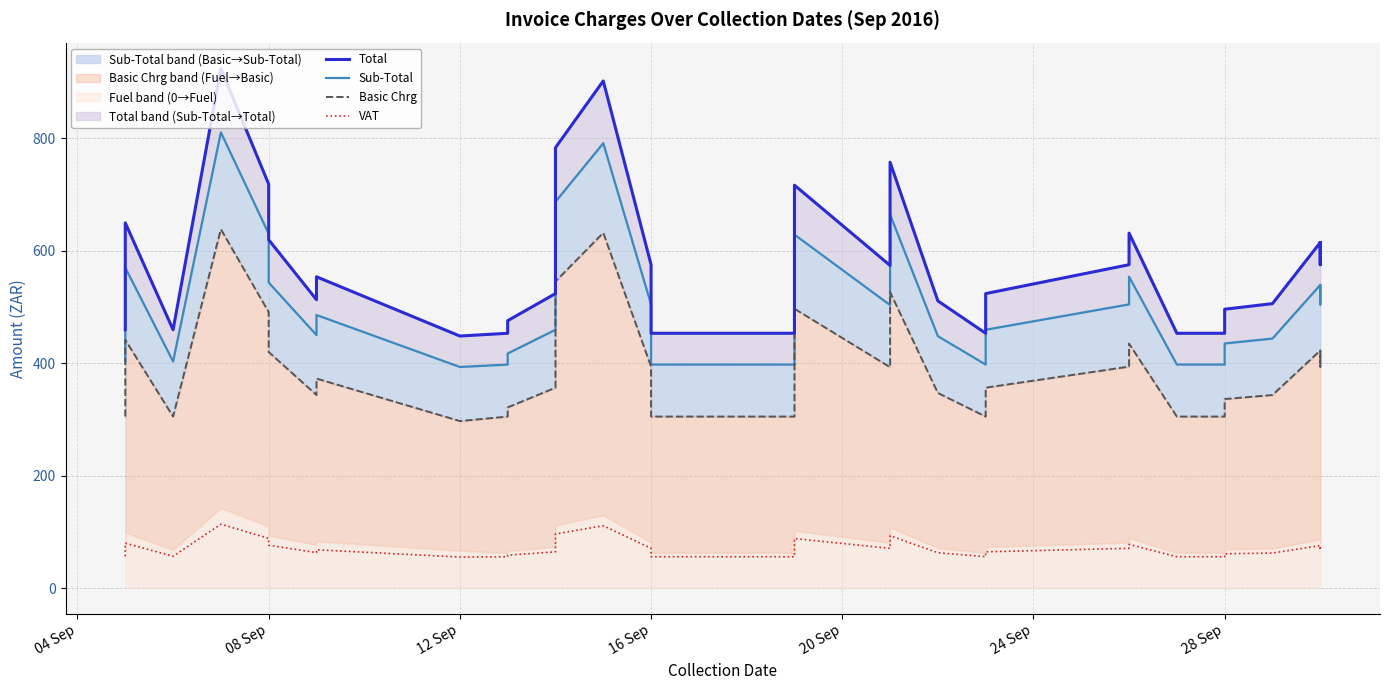

Which series has the largest range (max minus min)?

Total